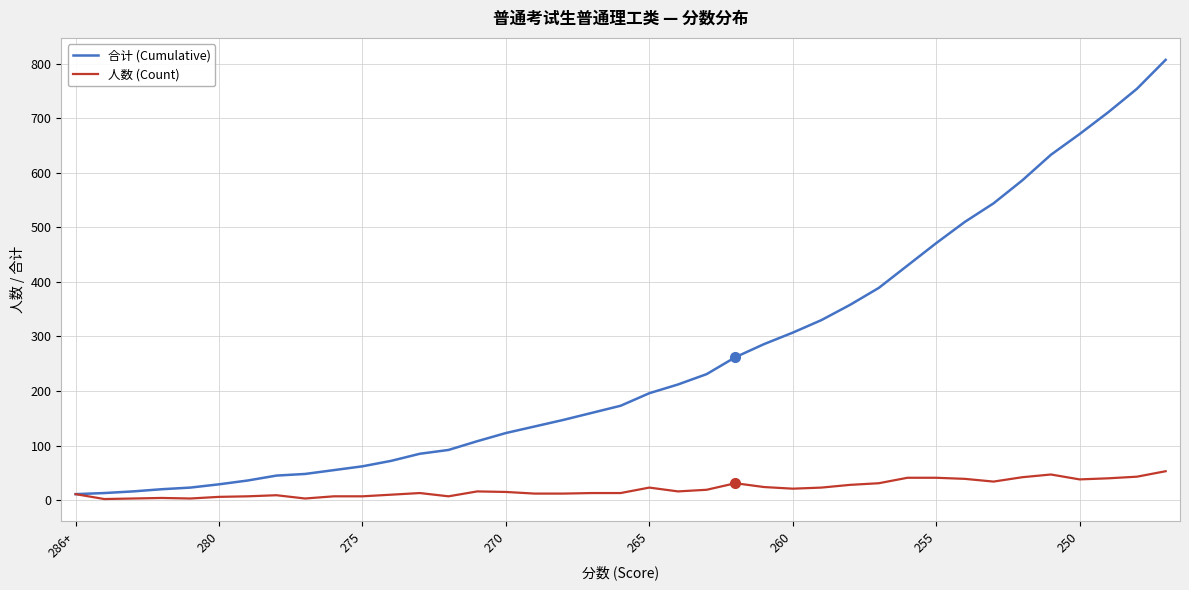

List the series in order of their overall mean, highest first.

合计 (Cumulative), 人数 (Count)